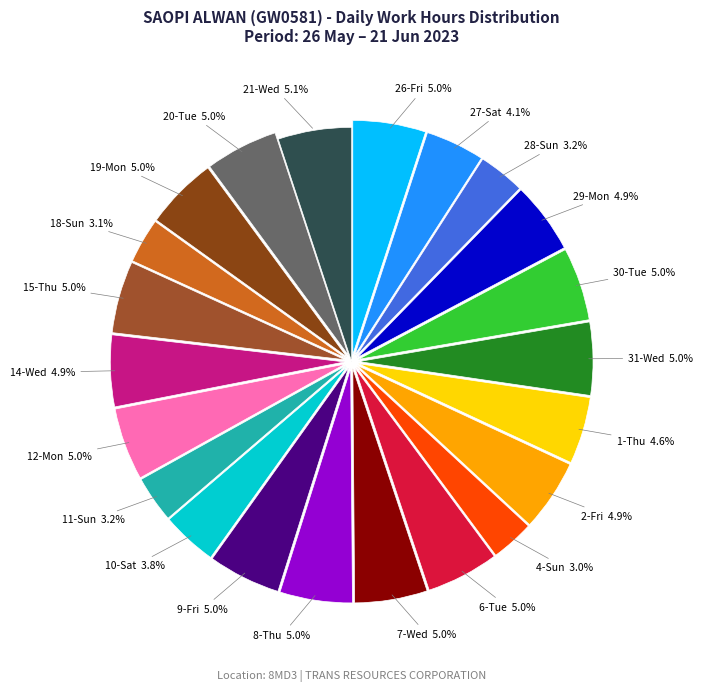

Count the number of slices in the pie.

22